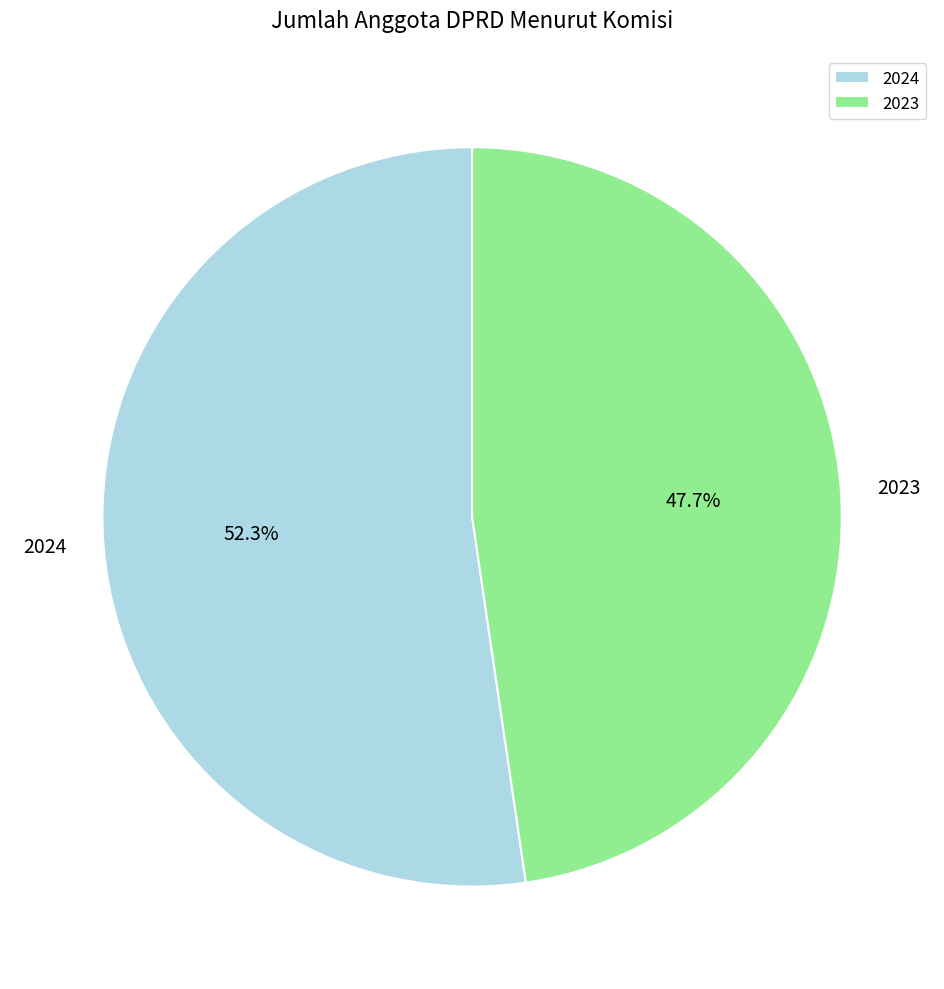

To the nearest percent, what percentage of the pie is 2023?

48%